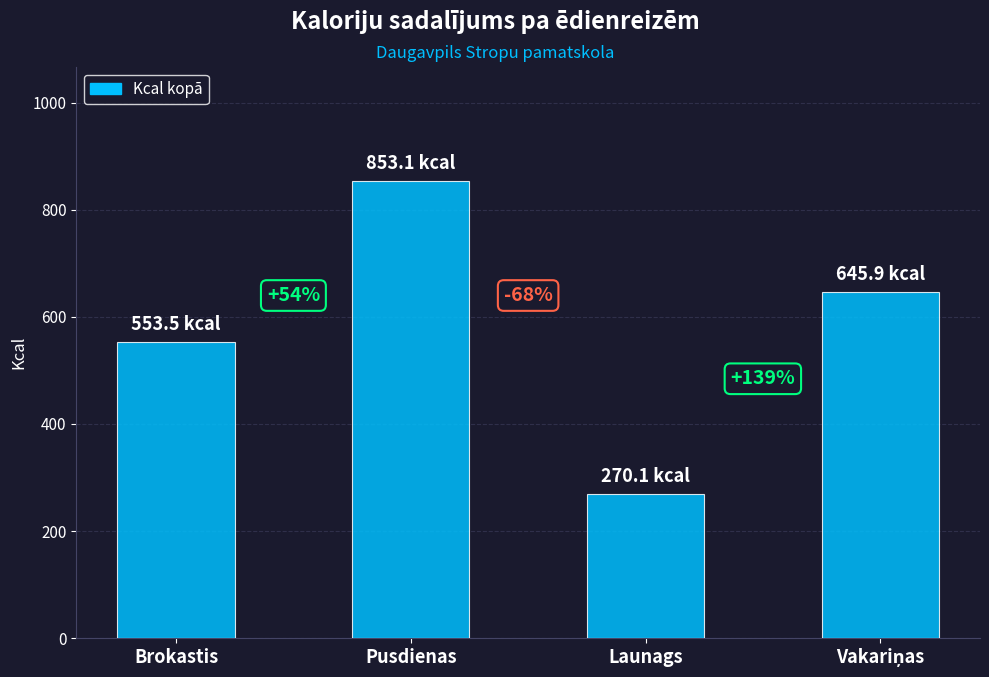

Which label corresponds to the largest value in the chart?

Pusdienas